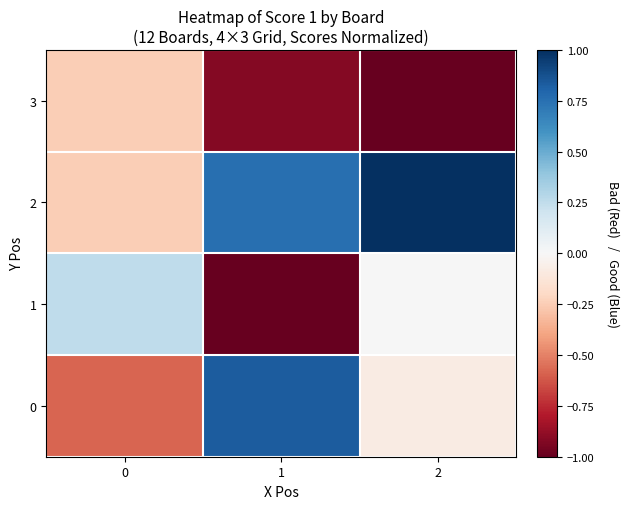

Which series changed the most between 1 and 2?

1